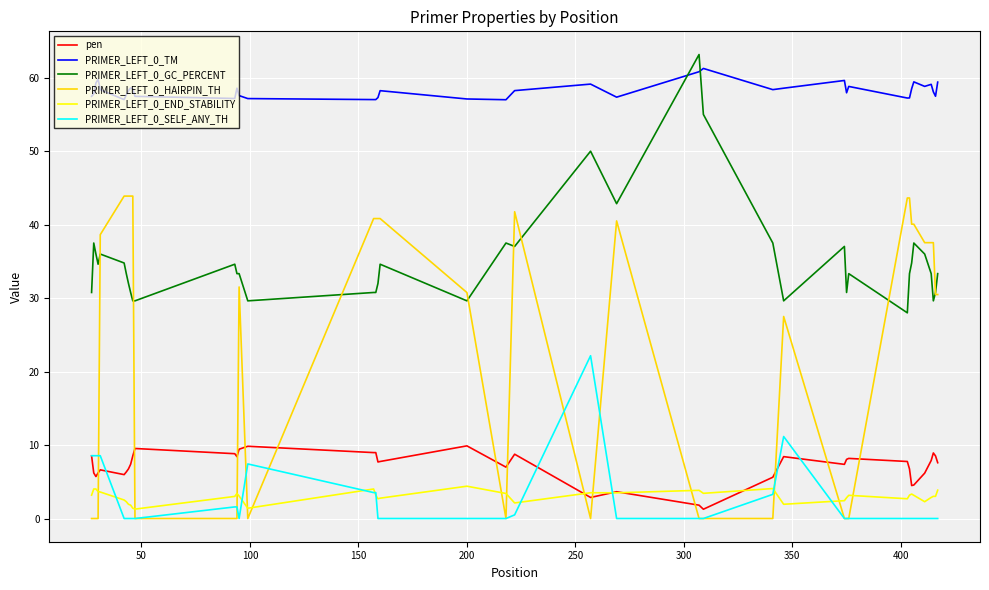

Which series has the largest range (max minus min)?

PRIMER_LEFT_0_HAIRPIN_TH